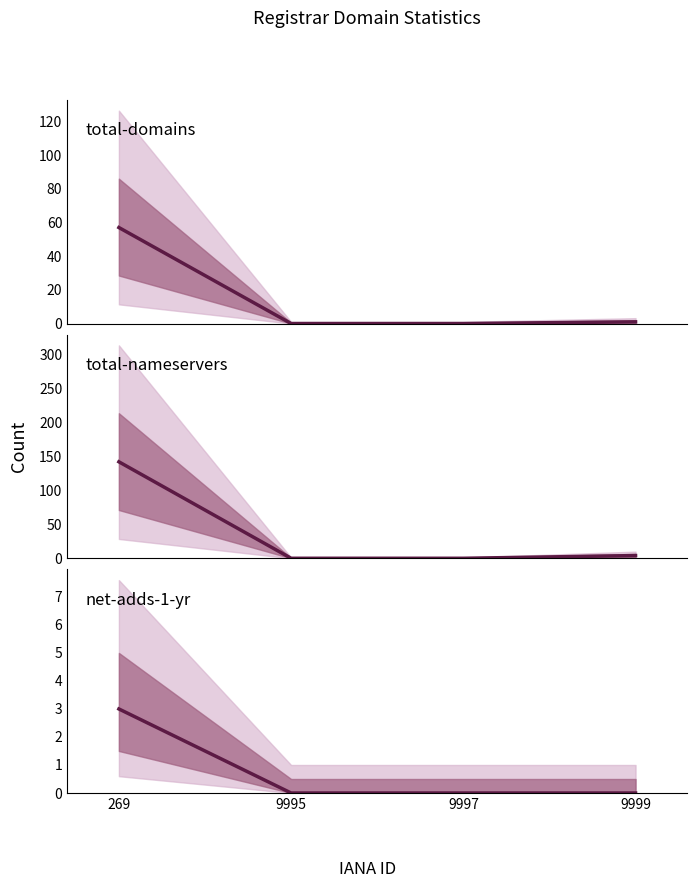

At 9999, list the series in order from smallest to largest.

net-adds-1-yr, total-domains, total-nameservers